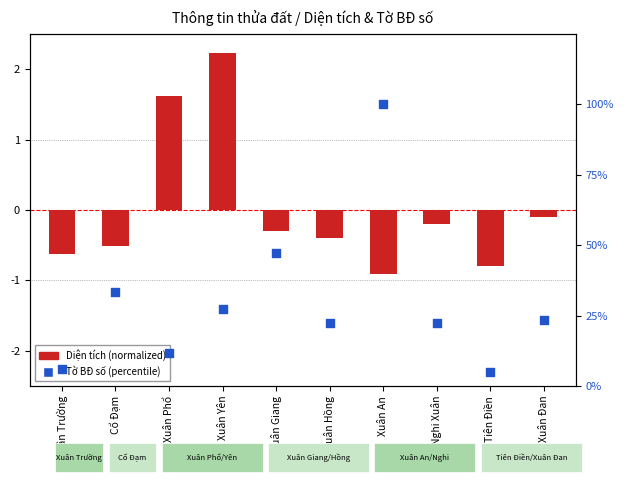

At how many categories does at least one series exceed 34?

2